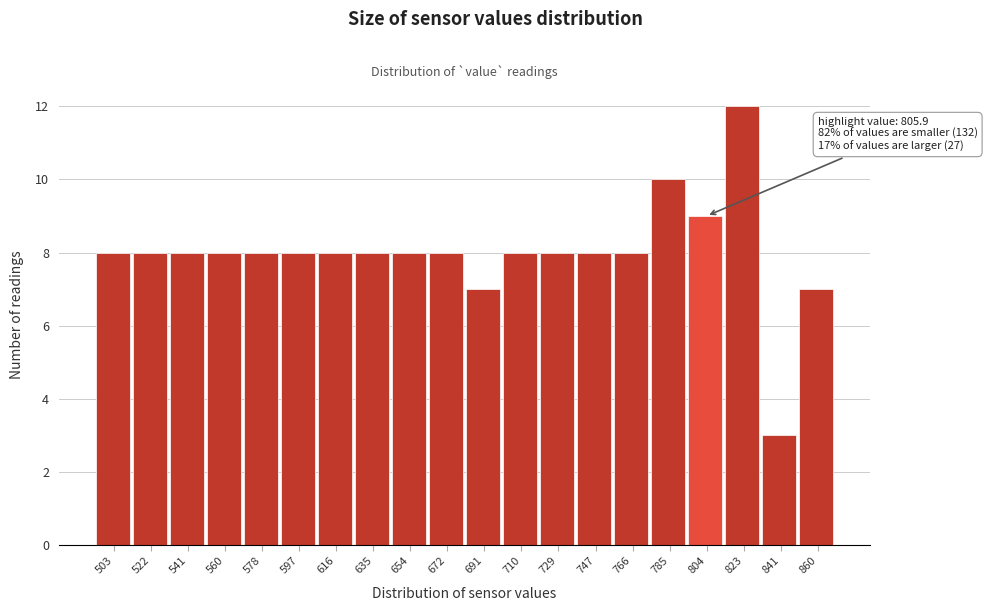

Reading left to right, list all the values displayed in this chart.

8	8	8	8	8	8	8	8	8	8	7	8	8	8	8	10	9	12	3	7